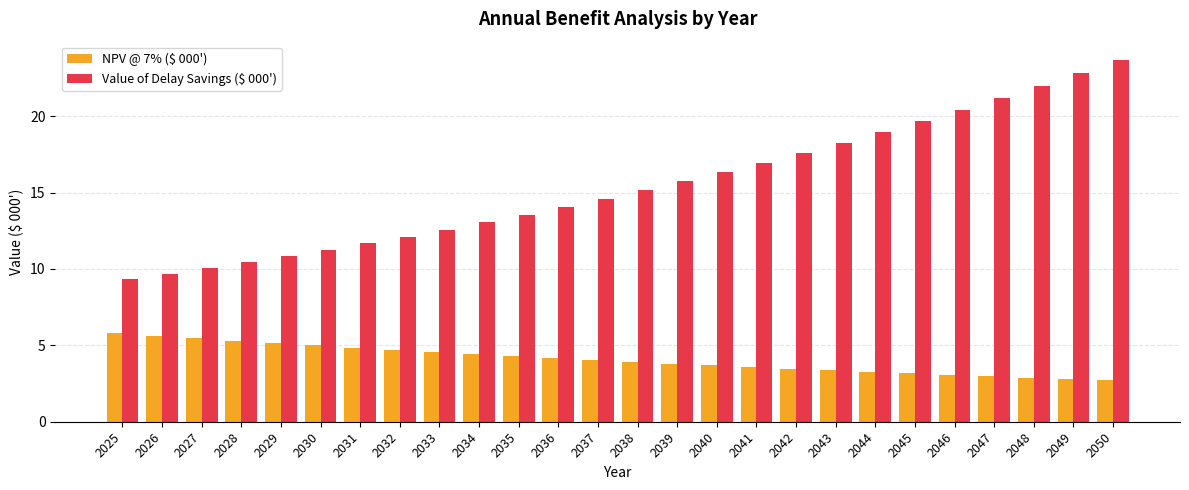

What is the difference between the Value of Delay Savings ($ 000') values at 2041 and 2028?

6.5